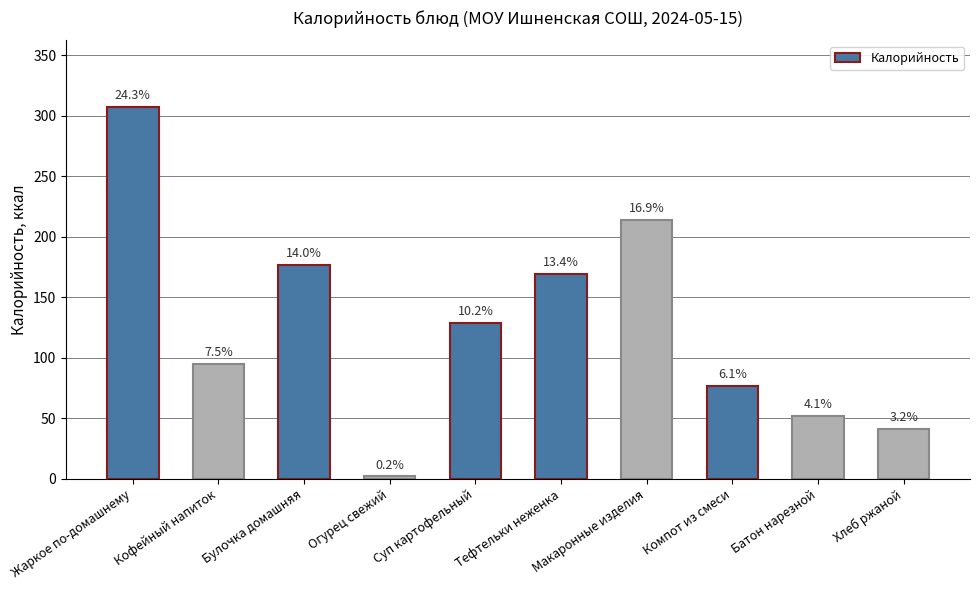

List the labels in order of value, largest first.

Жаркое по-домашнему, Макаронные изделия, Булочка домашняя, Тефтельки неженка, Суп картофельный, Кофейный напиток, Компот из смеси, Батон нарезной, Хлеб ржаной, Огурец свежий